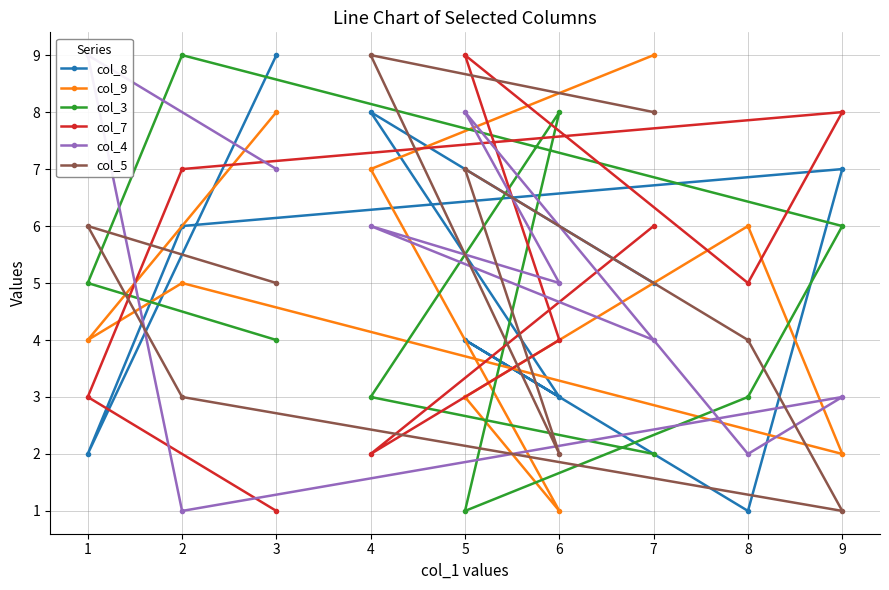

Which series has the largest total across all categories?

col_8